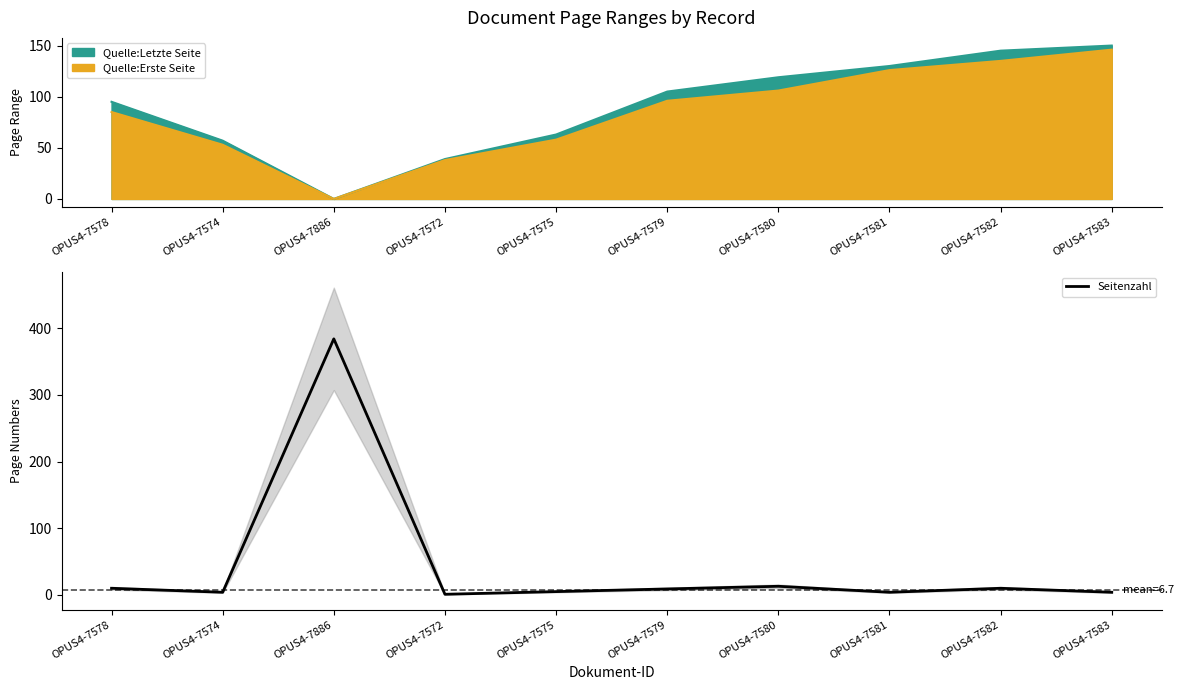

Rank the categories by value from highest to lowest.

OPUS4-7886, OPUS4-7580, OPUS4-7578, OPUS4-7582, OPUS4-7579, OPUS4-7575, OPUS4-7574, OPUS4-7581, OPUS4-7583, OPUS4-7572